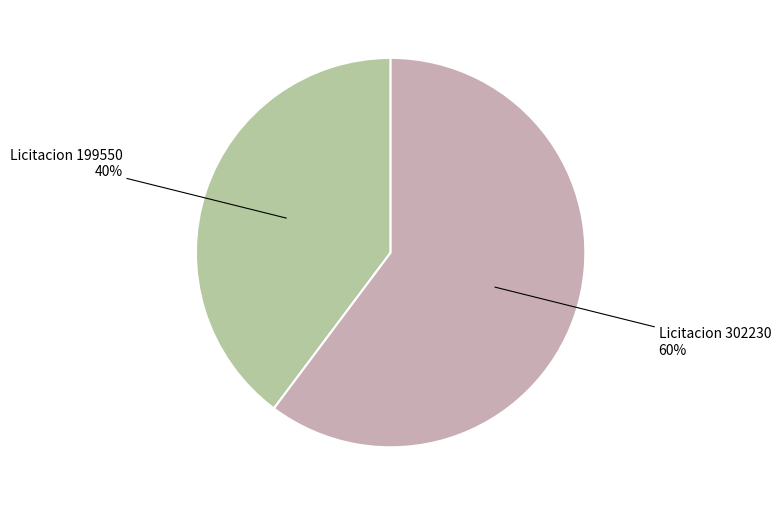

What percentage is the Licitacion 199550 slice, to the nearest percent?

40%